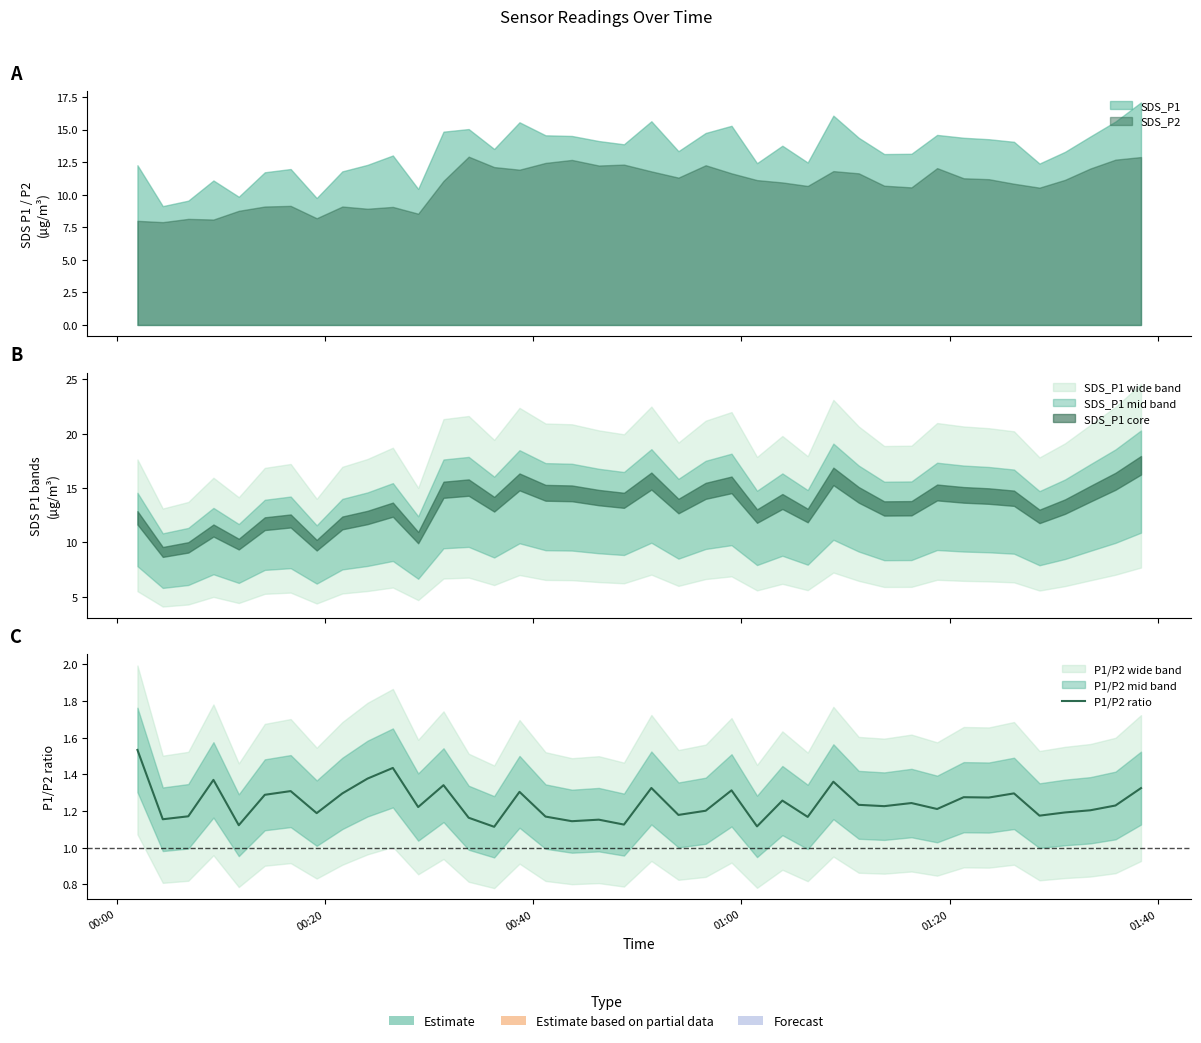

Does the chart have visible grid lines?

No